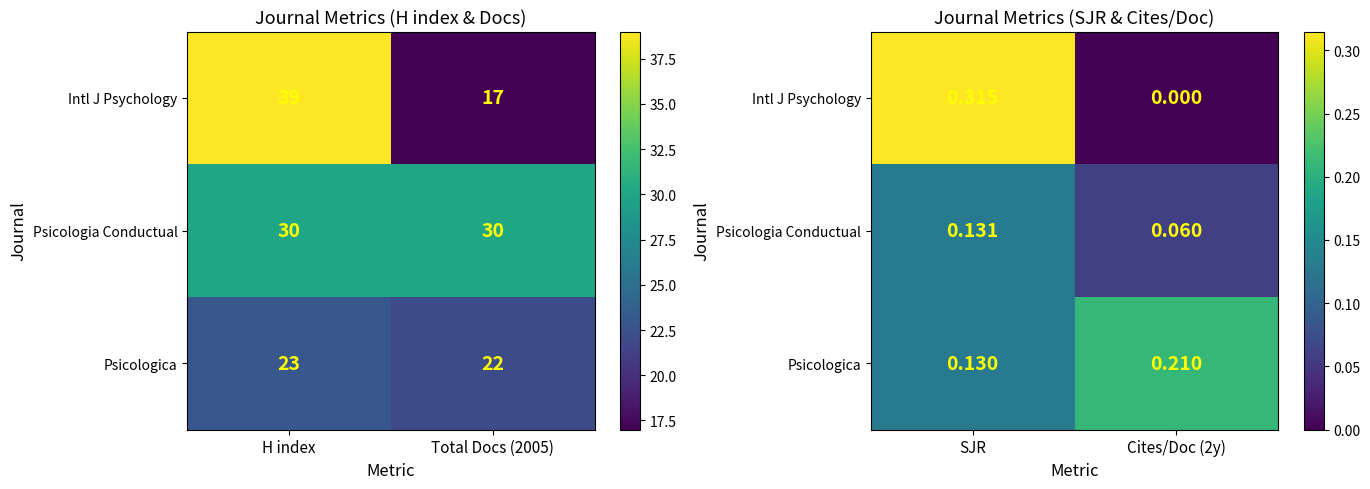

What is the difference between the maximum and minimum values in the Psicologica series?

0.1